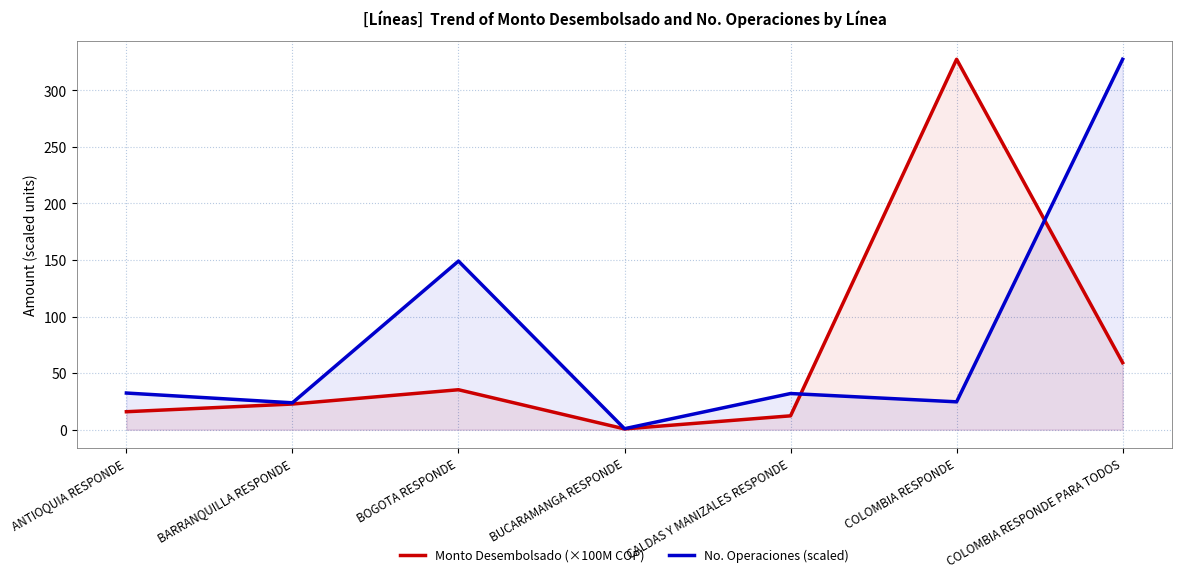

In Monto Desembolsado (×100M COP), how many points are higher than both neighbors (excluding endpoints)?

2